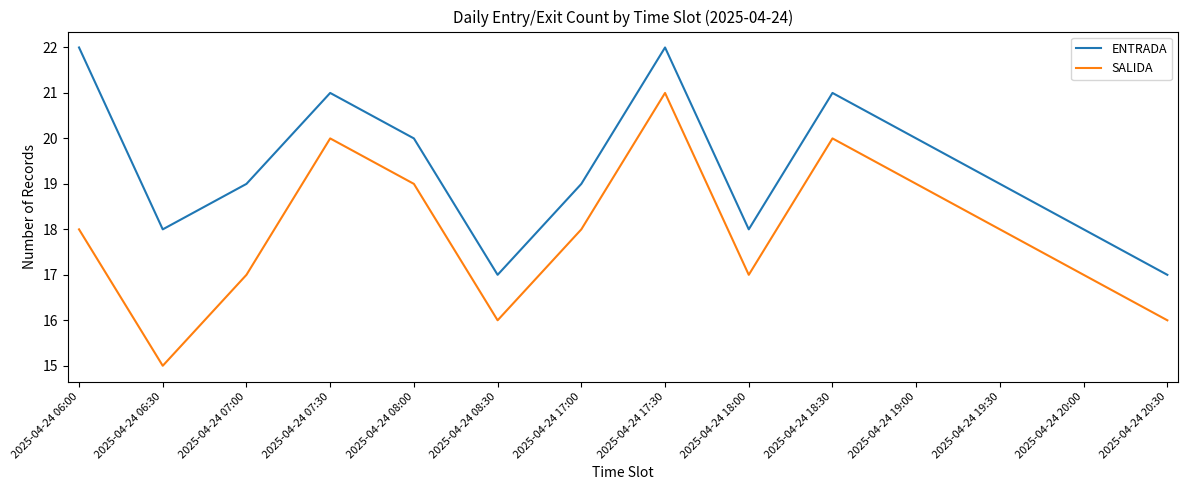

What position from the right is 2025-04-24 07:30?

11